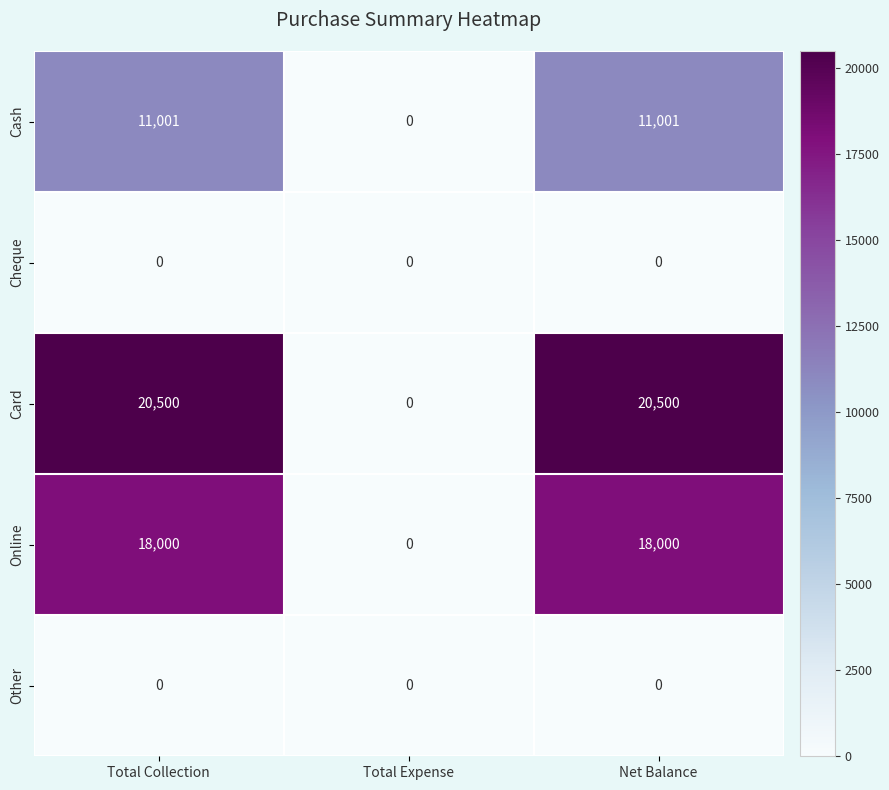

Which series has the largest range (max minus min)?

Card